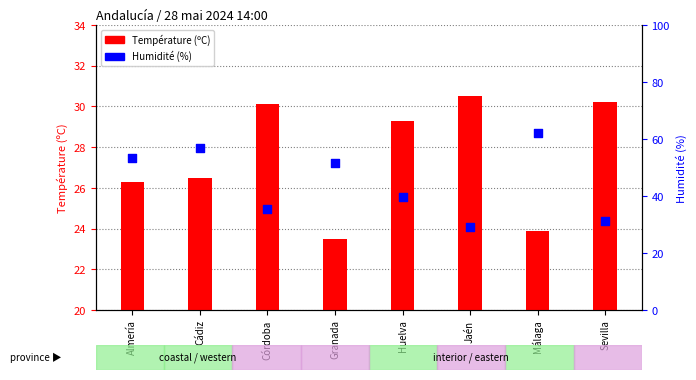

Is the value of Température (ºC) at Cádiz greater than the value of Humidité (%) at Granada?

No